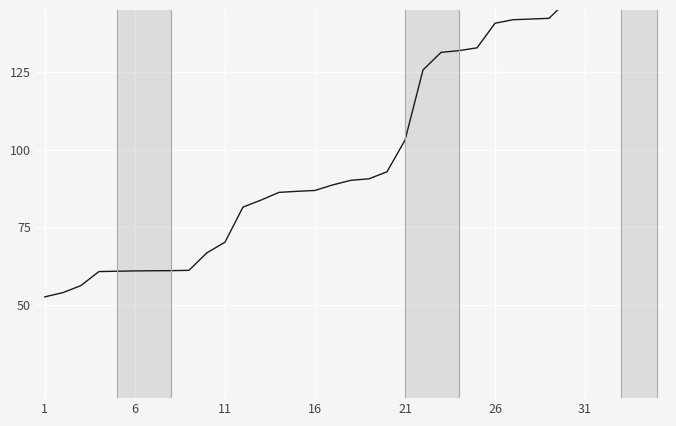

What is the difference between the maximum and minimum values?

107.4